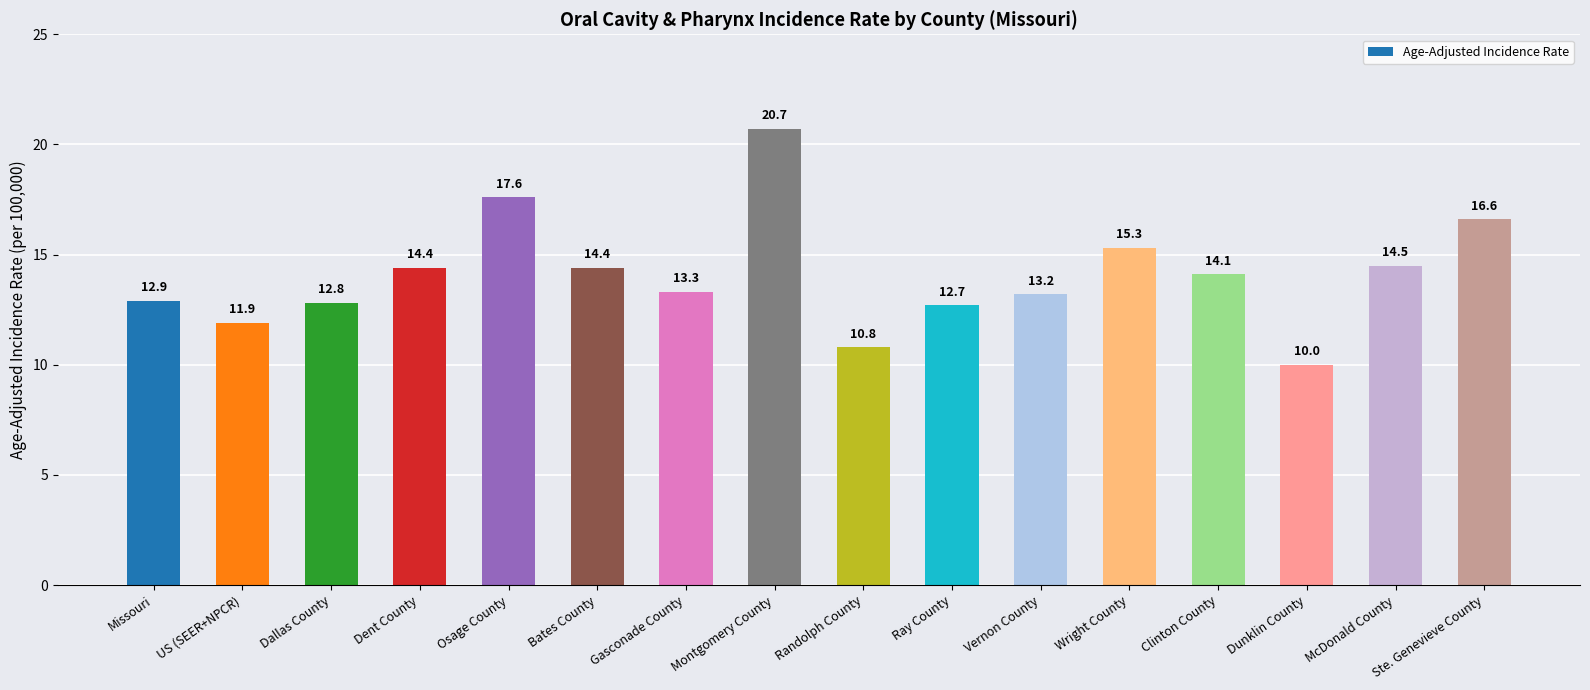

At which label is the value closest to 15?

Wright County